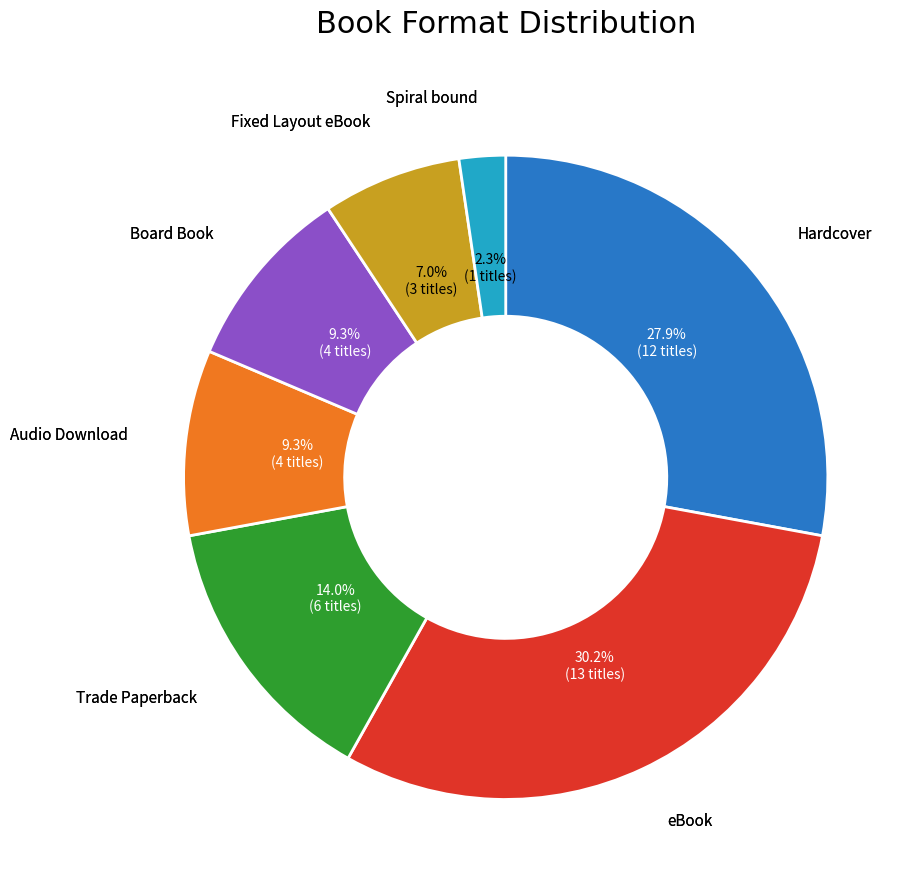

To the nearest percent, what is the average slice percentage?

14%